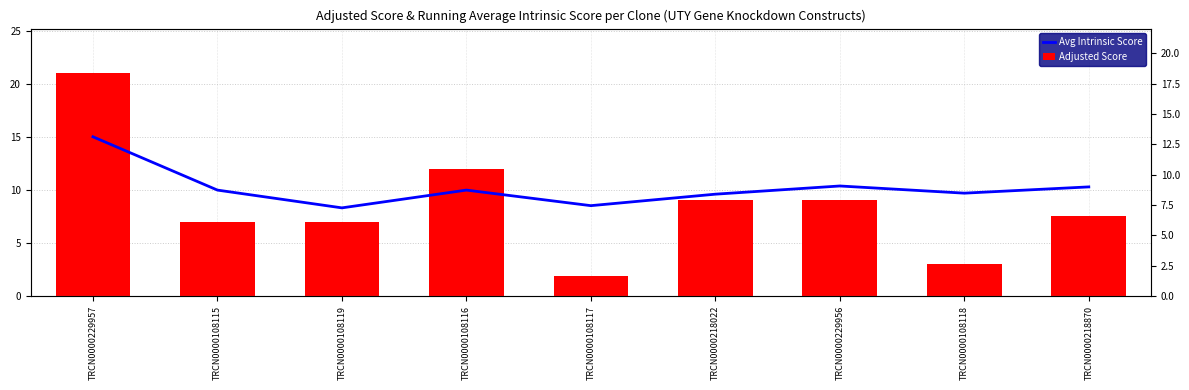

Rank the series by their average value, from highest to lowest.

Avg Intrinsic Score, Adjusted Score